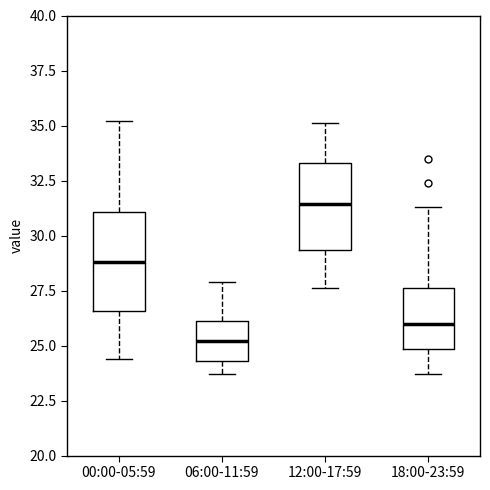

Comparing the boxes themselves (not the whiskers), which one is the tallest?

00:00-05:59